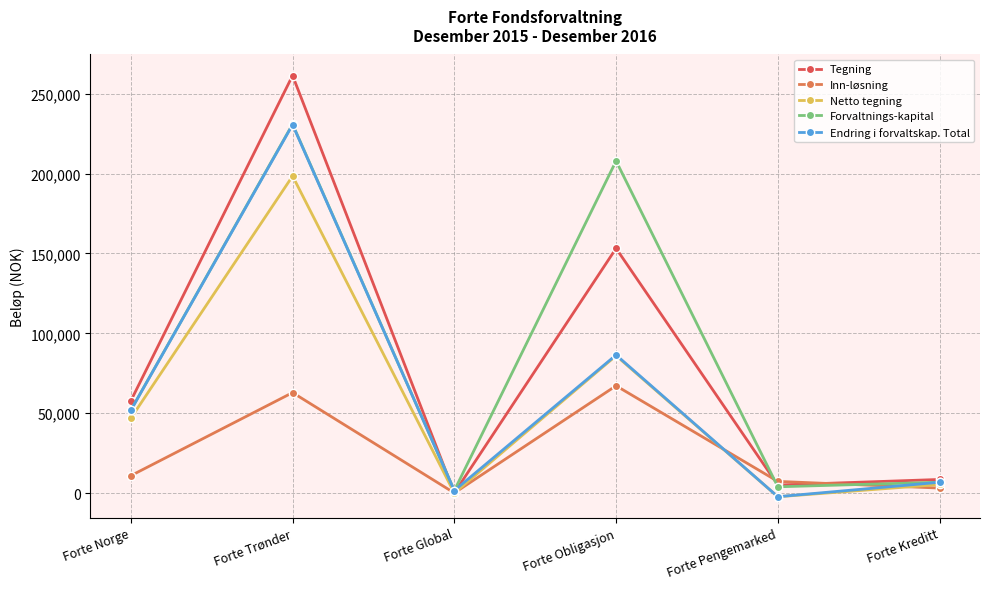

What are all the series names shown in the legend?

Tegning, Inn-løsning, Netto tegning, Forvaltnings-kapital, Endring i forvaltskap. Total